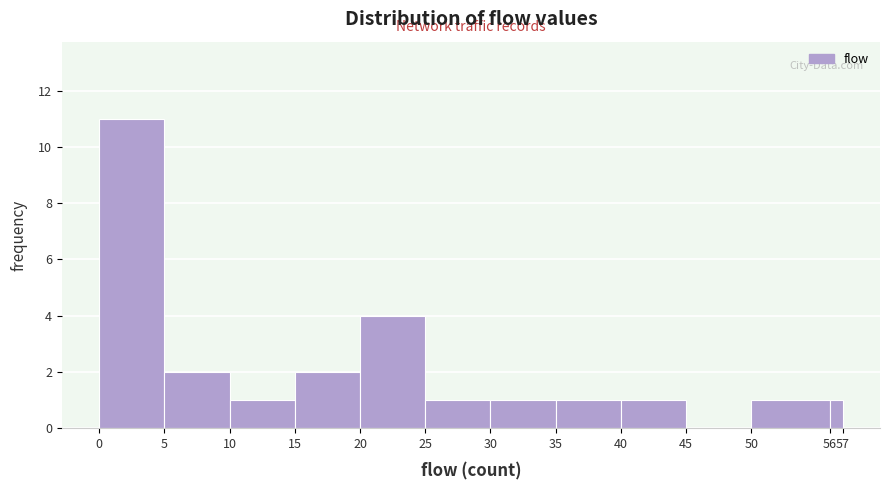

Reading left to right, transcribe this chart: for each bar, give the range it covers on the x-axis and its height. The values are not printed on the chart, so give them approximately, as read against the axis.

0 to 5: 11
5 to 10: 2
10 to 15: 1
15 to 20: 2
20 to 25: 4
25 to 30: 1
30 to 35: 1
35 to 40: 1
40 to 45: 1
45 to 50: 0
50 to 56: 1
56 to 57: 1